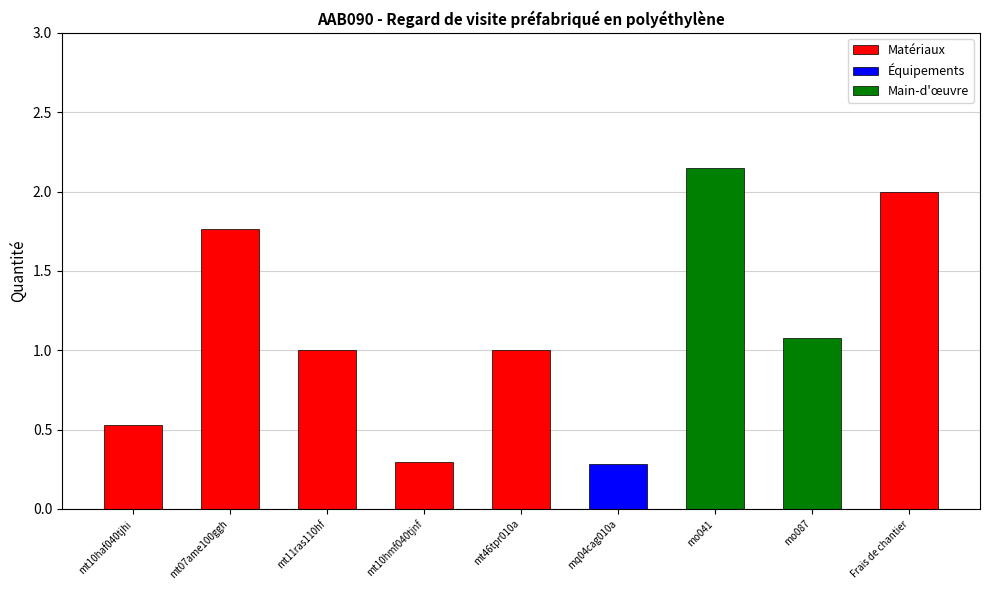

True or false: the data shows 3.0 at mt07ame100ggh.

False